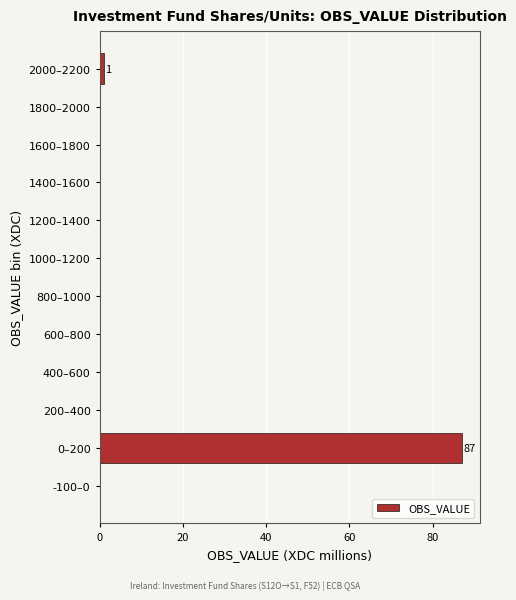

Reading bottom to top, what are all the values shown in this chart?

-100–0=0	0–200=87	200–400=0	400–600=0	600–800=0	800–1000=0	1000–1200=0	1200–1400=0	1400–1600=0	1600–1800=0	1800–2000=0	2000–2200=1